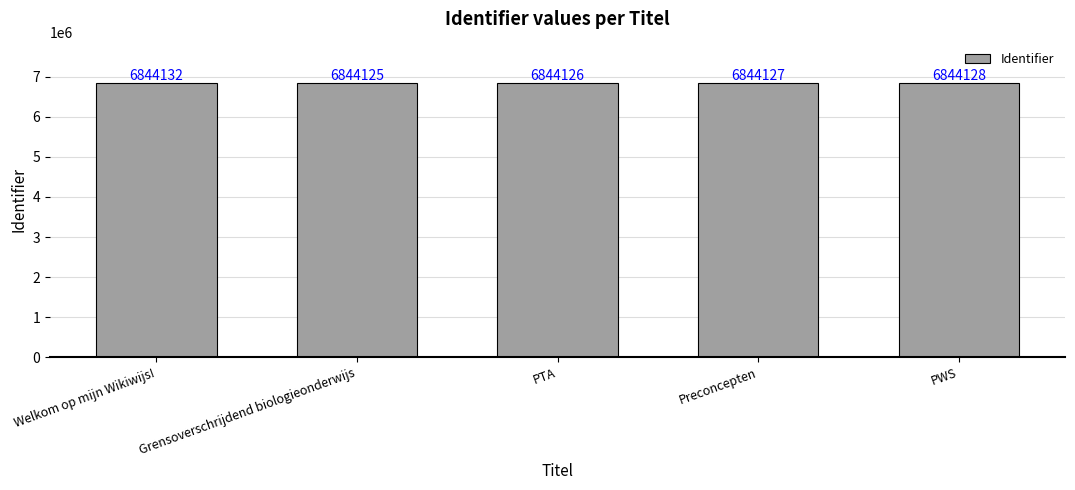

The value at PTA is 3637842. True or false?

False